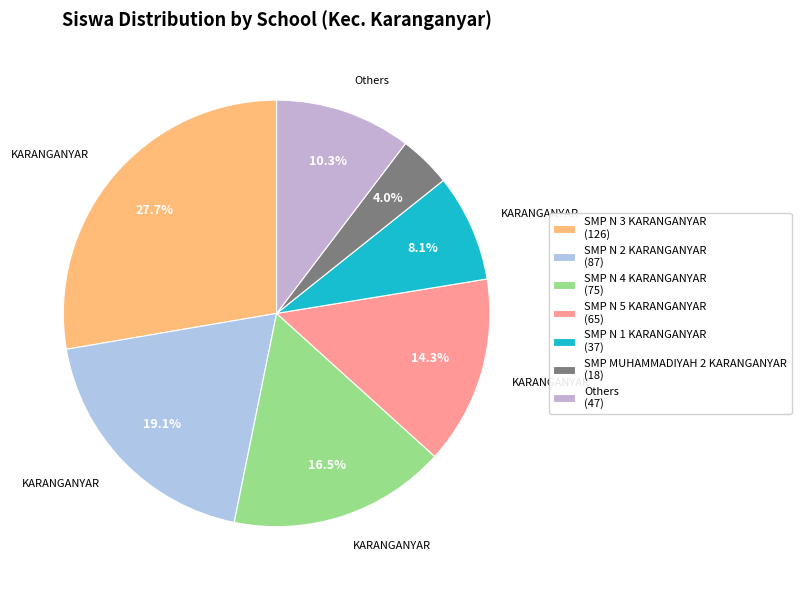

Is there any slice that represents more than half of the pie?

No